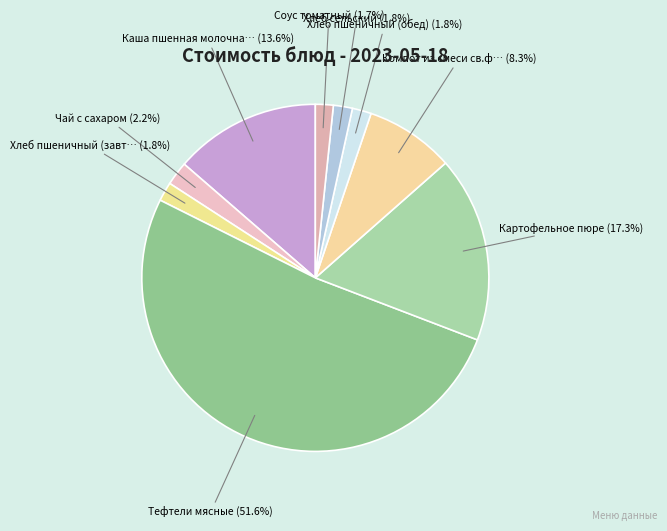

Count the number of slices in the pie.

9